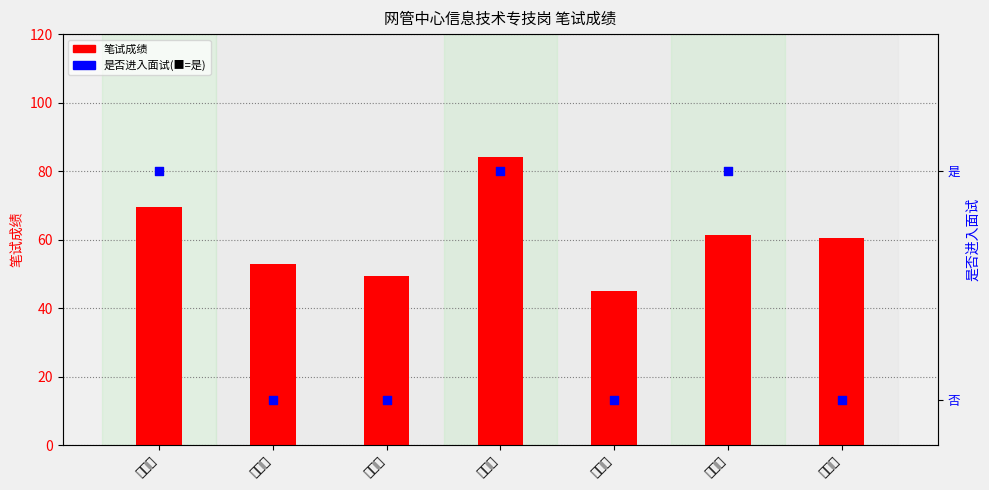

Which series has the largest total across all categories?

笔试成绩